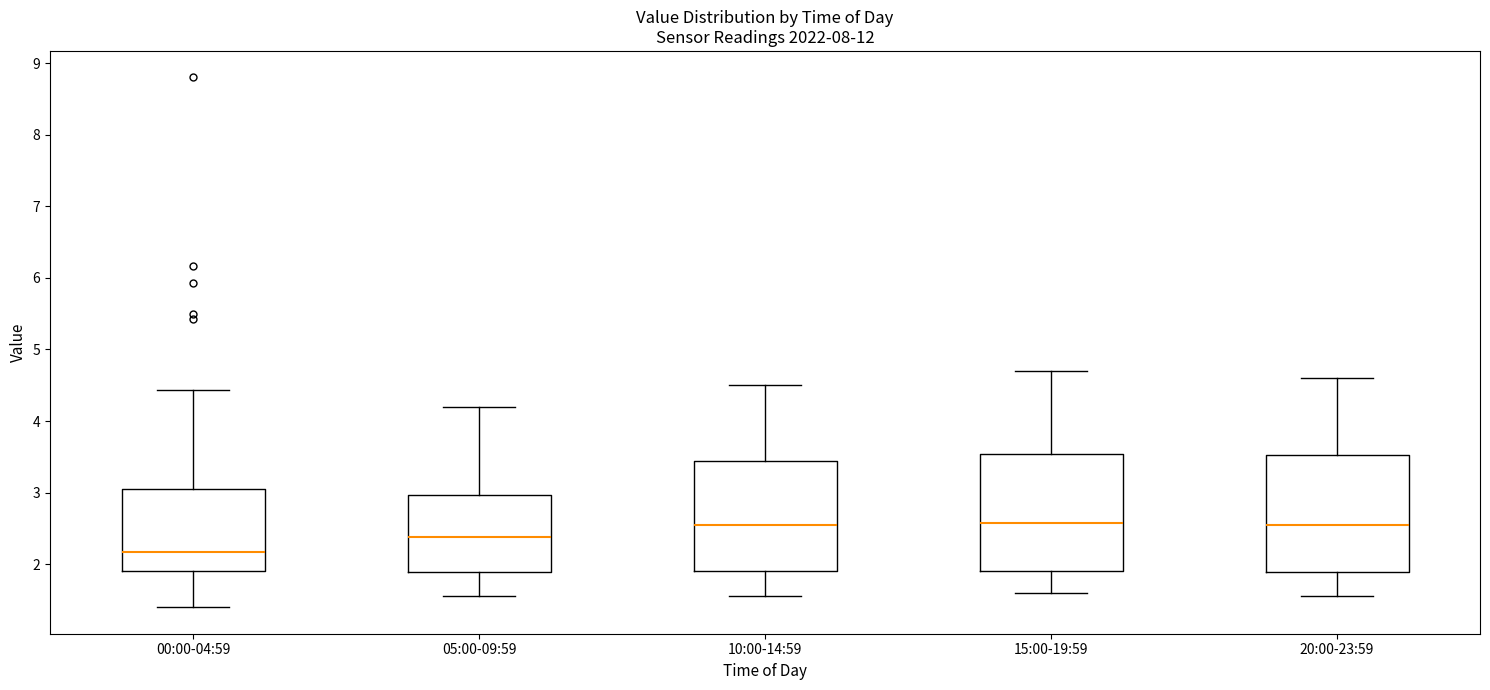

Reading left to right, transcribe this box plot: for each box, give where its median line is, the range the box spans, and where its two whiskers end, as read against the y-axis. The values are not printed on the chart, so give them approximately, as read against the axis.

00:00-04:59: median 2.2, box 1.9 to 3.1, whiskers 1.4 to 4.4
05:00-09:59: median 2.4, box 1.9 to 3.0, whiskers 1.6 to 4.2
10:00-14:59: median 2.6, box 1.9 to 3.4, whiskers 1.6 to 4.5
15:00-19:59: median 2.6, box 1.9 to 3.5, whiskers 1.6 to 4.7
20:00-23:59: median 2.6, box 1.9 to 3.5, whiskers 1.6 to 4.6